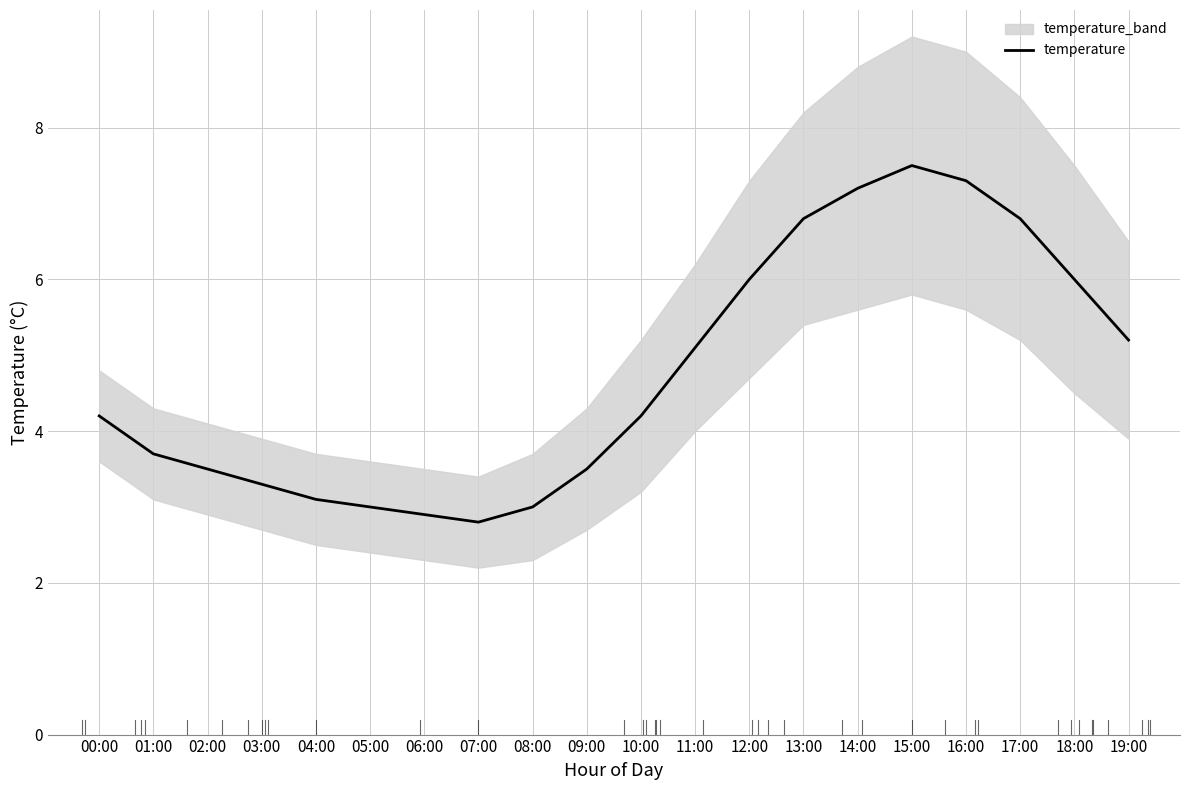

The value at 07:00 is 2.8. True or false?

True